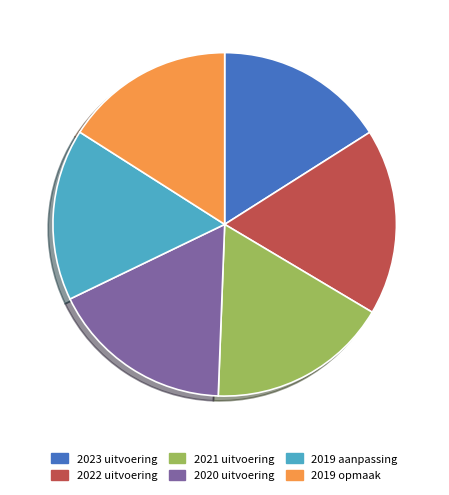

Is it true that 2021 uitvoering is 11% of the pie?

False